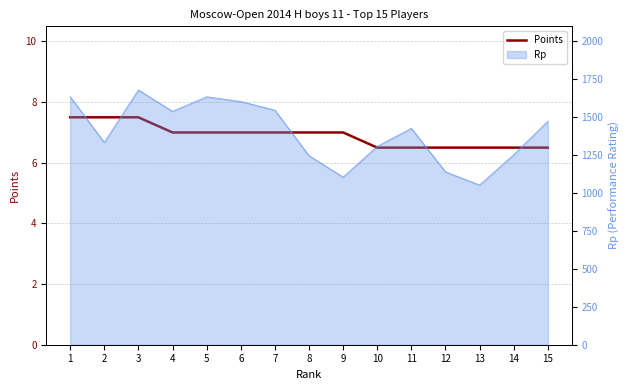

Is it true that the value at 6 is 3.9?

False